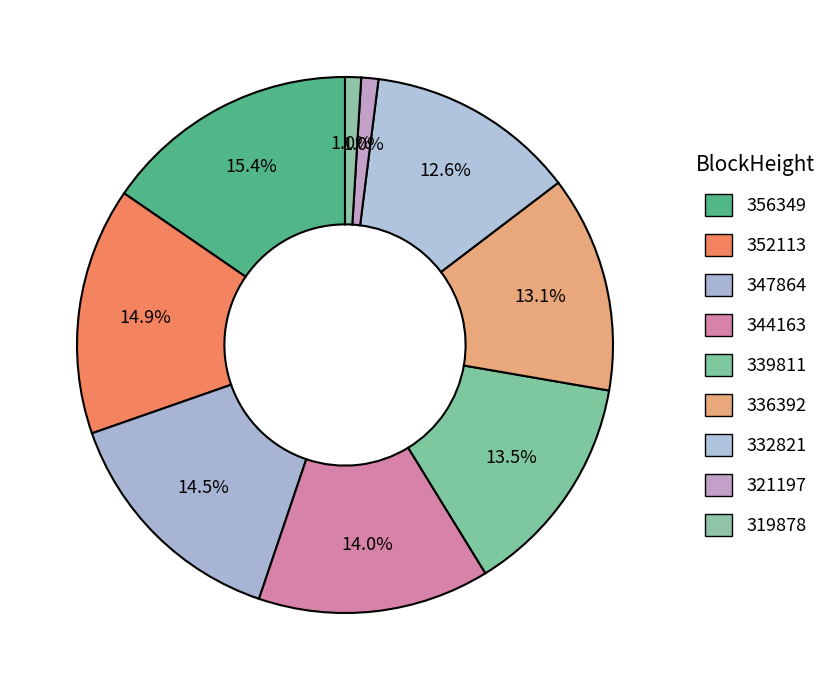

How many segments does this pie chart have?

9